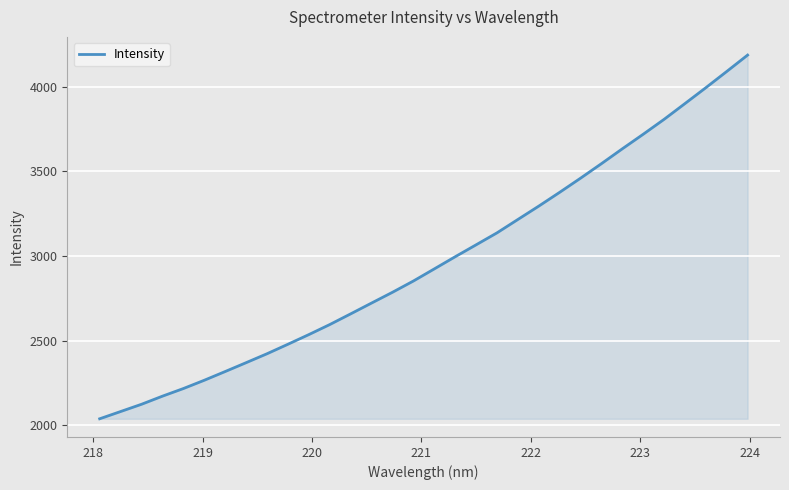

How many values are below 2924?

16